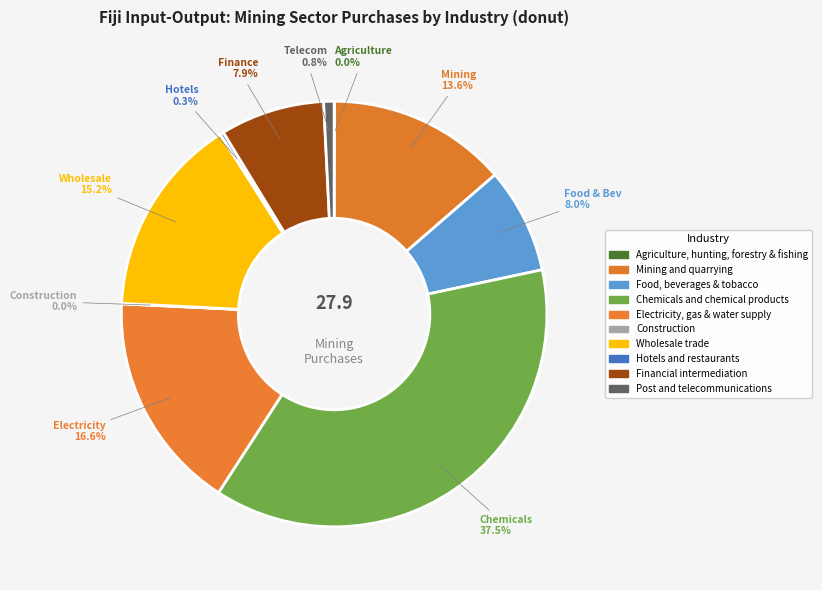

Which slice is the smallest?

Agriculture, hunting, forestry & fishing